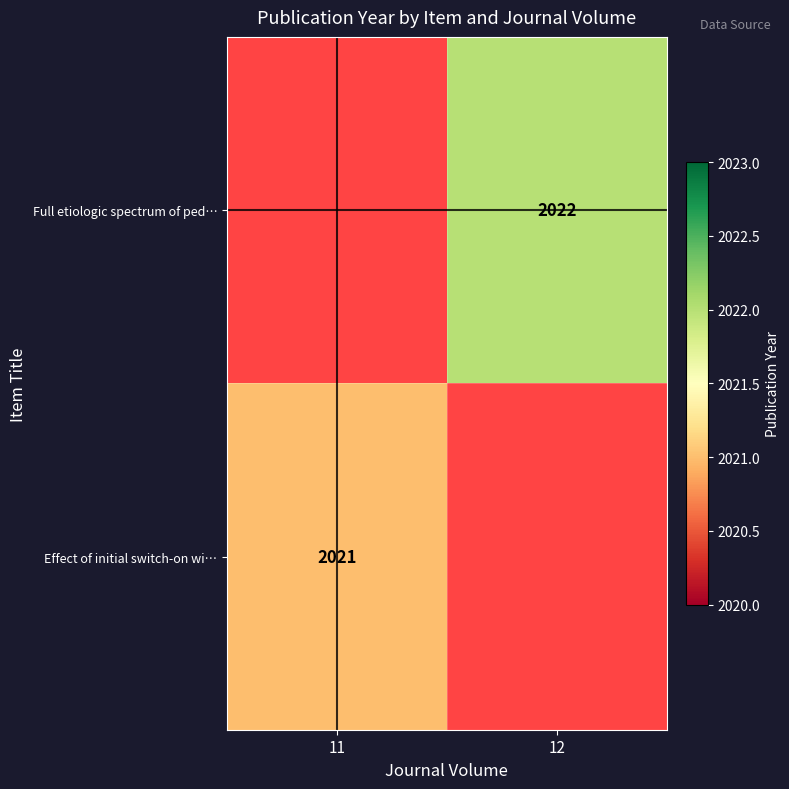

Is it true that Effect of initial switch-on wi… equals 3053 at 11?

False